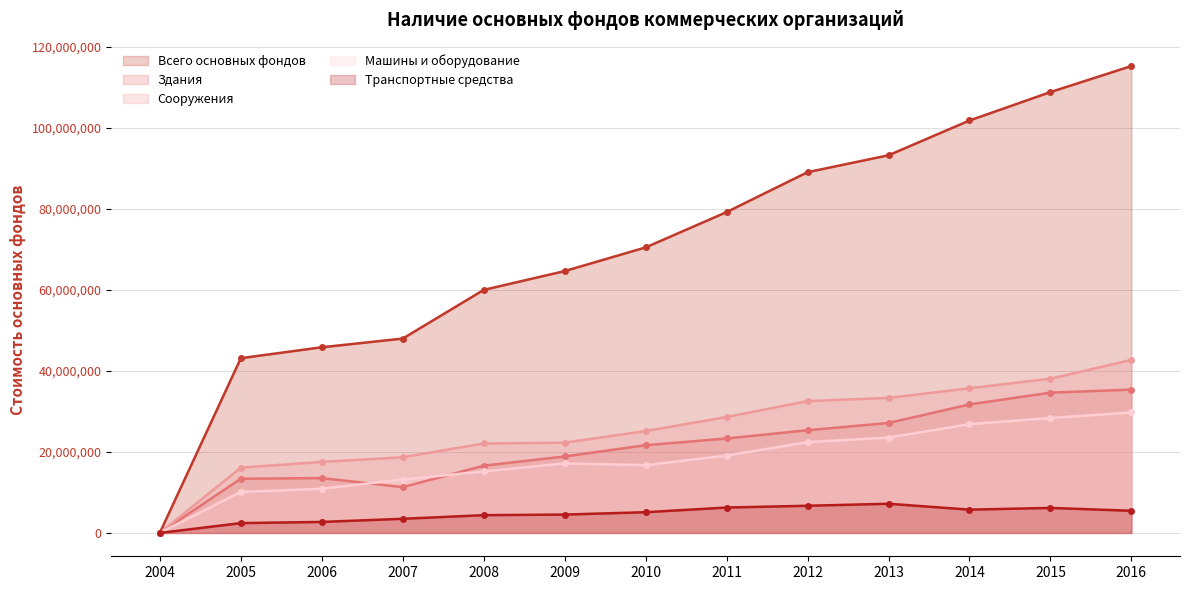

What is the sum of all Сооружения values?

332715884